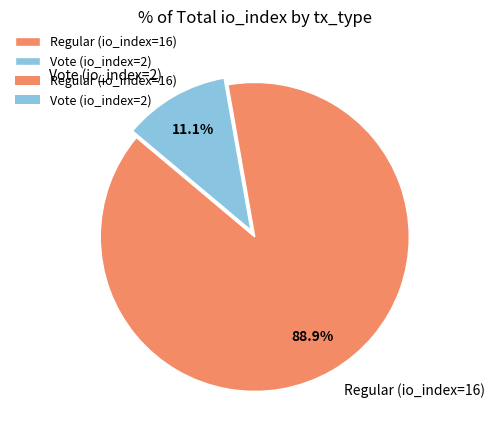

What is the largest slice in the pie chart?

Regular (io_index=16)